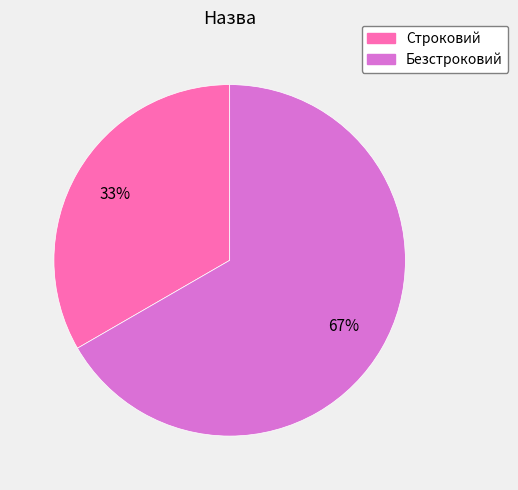

What is the ratio of the value at Строковий to the value at Безстроковий?

0.5